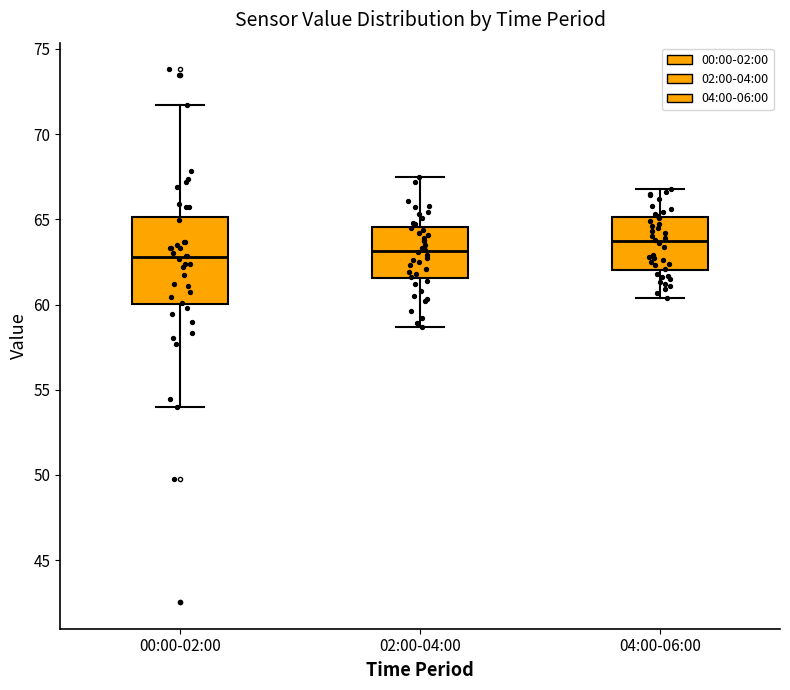

Reading left to right, read every box against the y-axis: the position of its median line, the range the box covers, and the ends of its whiskers. The values are not printed on the chart, so give them approximately, as read against the axis.

00:00-02:00: median 63.0, box 60.0 to 65.0, whiskers 54.0 to 71.5
02:00-04:00: median 63.0, box 61.5 to 64.5, whiskers 58.5 to 67.5
04:00-06:00: median 63.5, box 62.0 to 65.0, whiskers 60.5 to 67.0